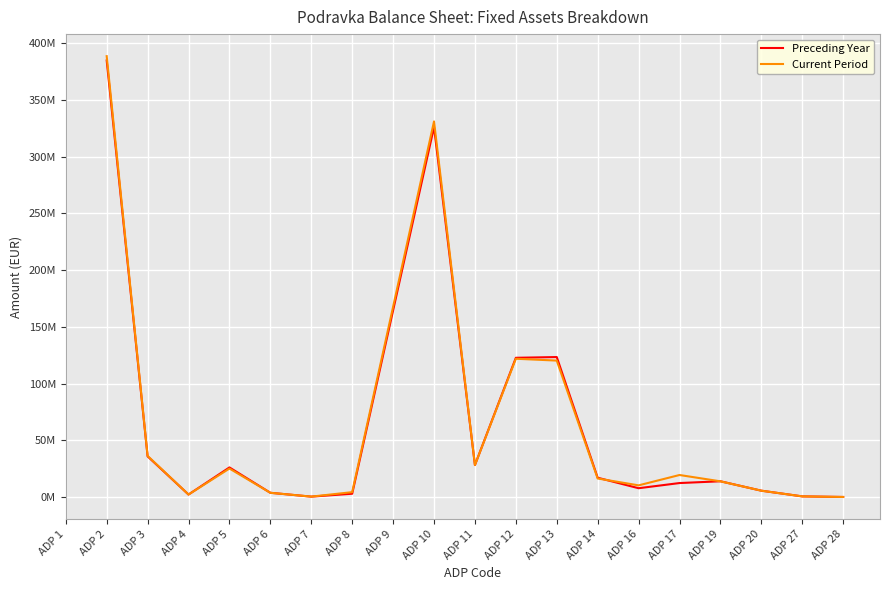

What are all the series names shown in the legend?

Preceding Year, Current Period